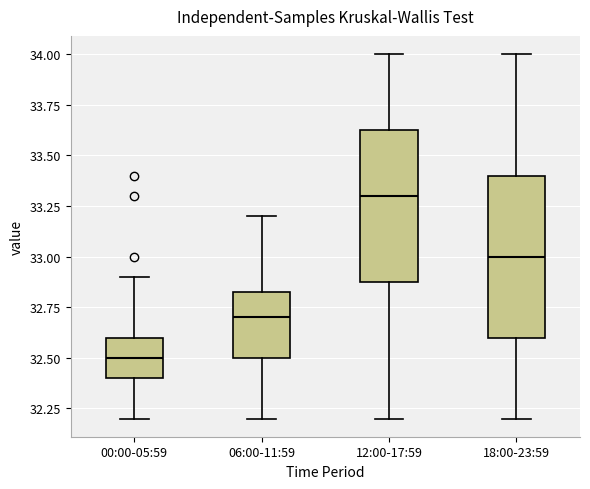

Reading left to right, transcribe this box plot: for each box, give where its median line is, the range the box spans, and where its two whiskers end, as read against the y-axis. The values are not printed on the chart, so give them approximately, as read against the axis.

00:00-05:59: median 32.50, box 32.40 to 32.60, whiskers 32.20 to 32.90
06:00-11:59: median 32.70, box 32.50 to 32.85, whiskers 32.20 to 33.20
12:00-17:59: median 33.30, box 32.90 to 33.65, whiskers 32.20 to 34.00
18:00-23:59: median 33.00, box 32.60 to 33.40, whiskers 32.20 to 34.00